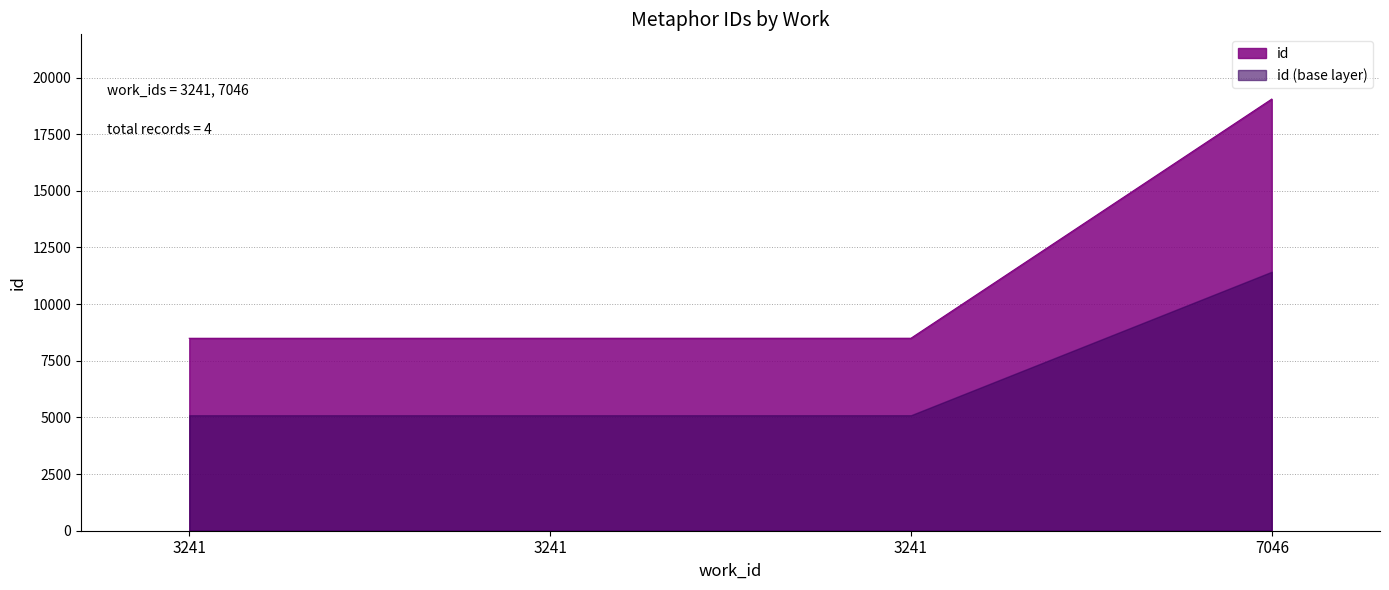

List the labels in order of value, largest first.

7046, 3241, 3241, 3241